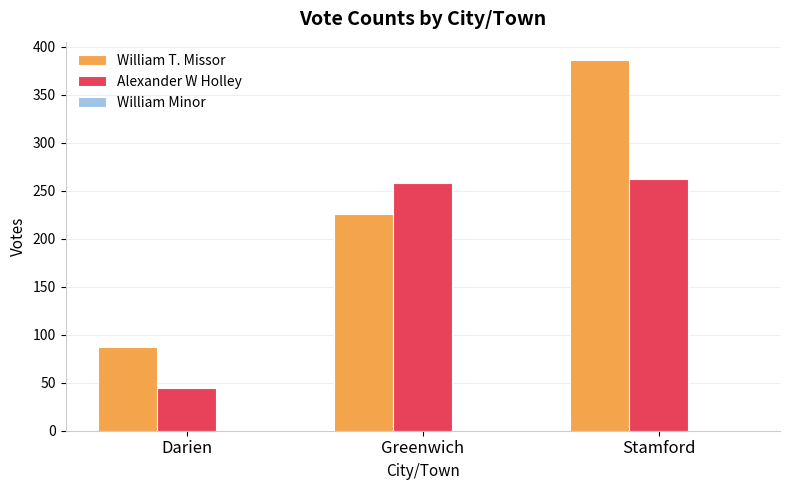

Between Darien and Stamford, which series saw the biggest shift?

William T. Missor